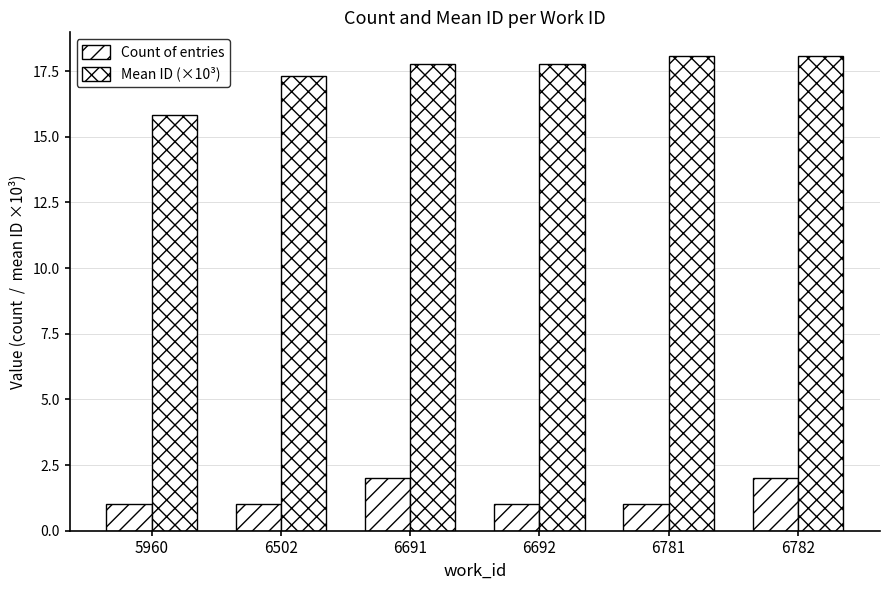

Are the bars horizontal?

No